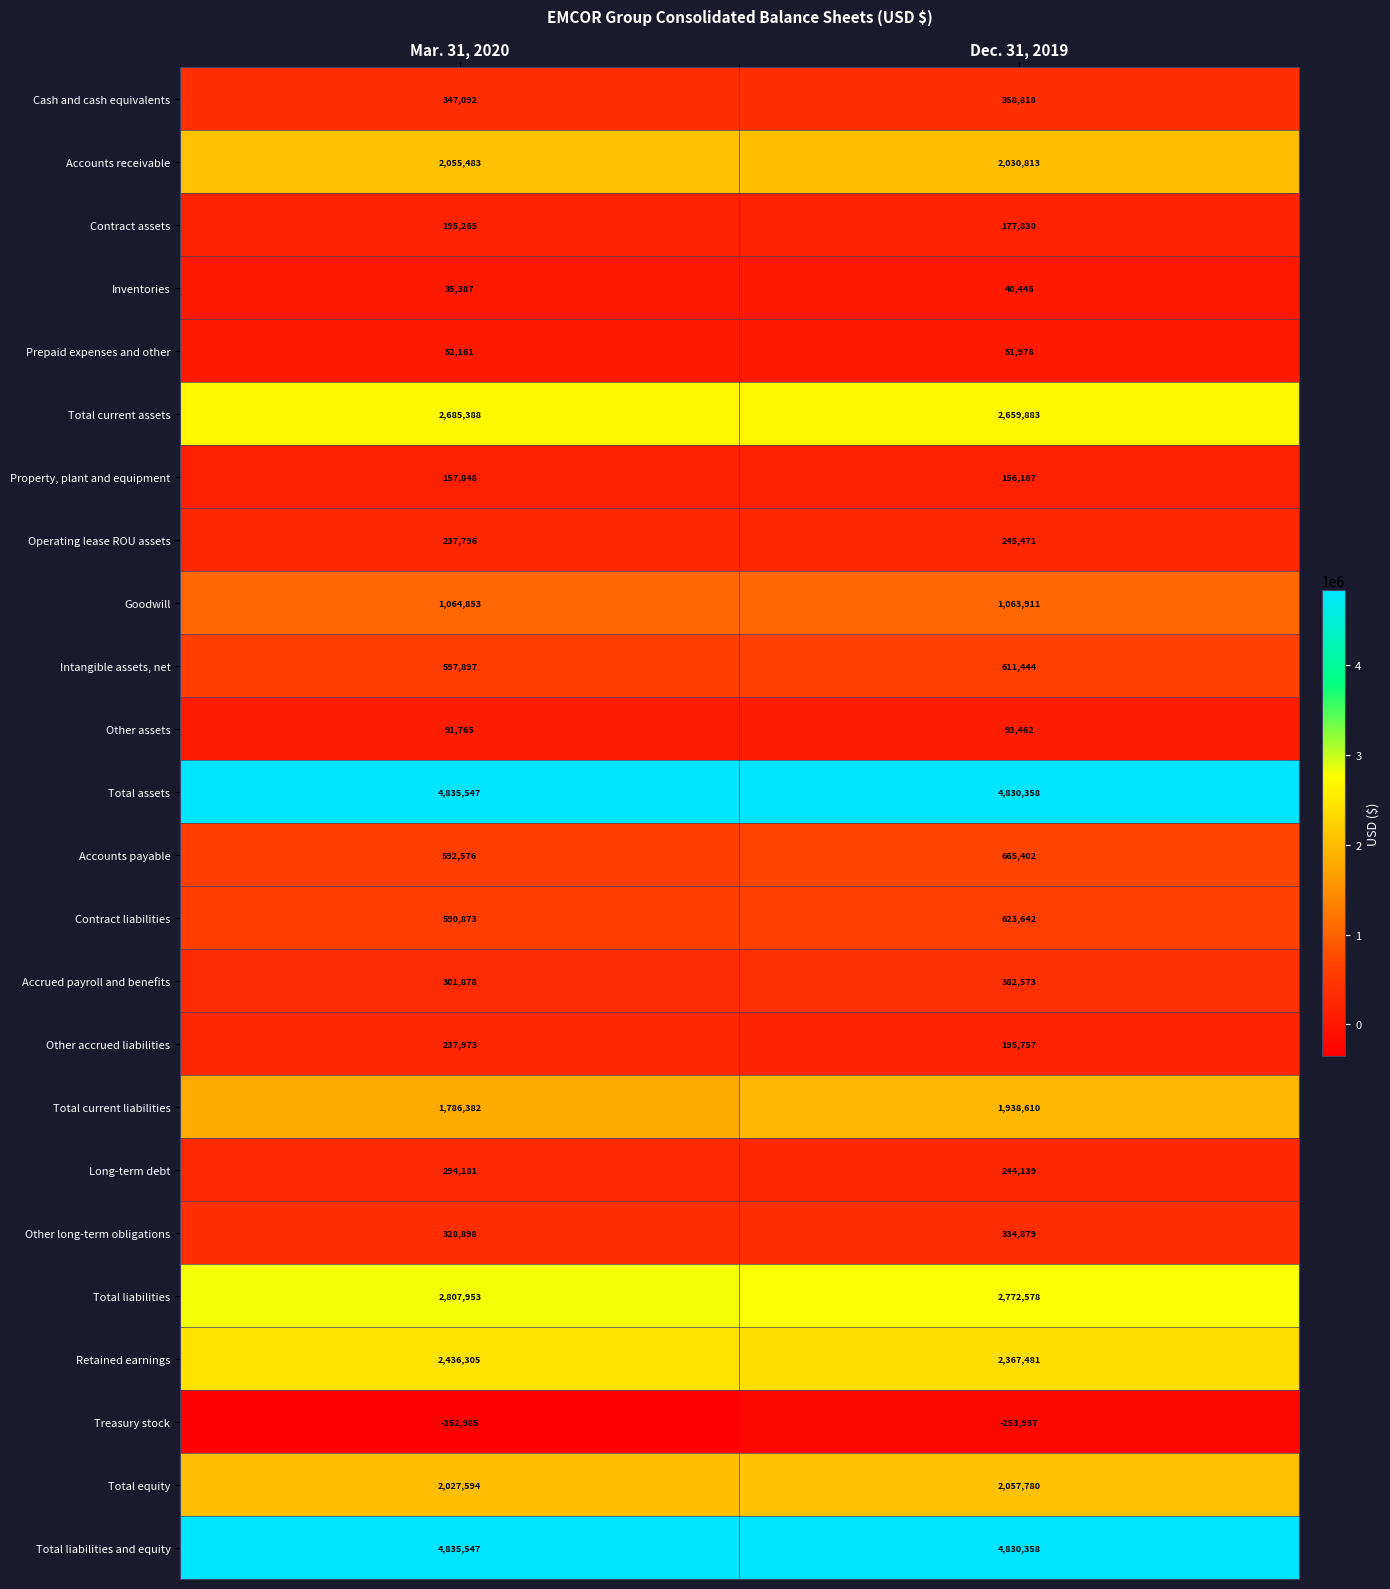

List the labels in order of Property, plant and equipment value, largest first.

Mar. 31, 2020, Dec. 31, 2019